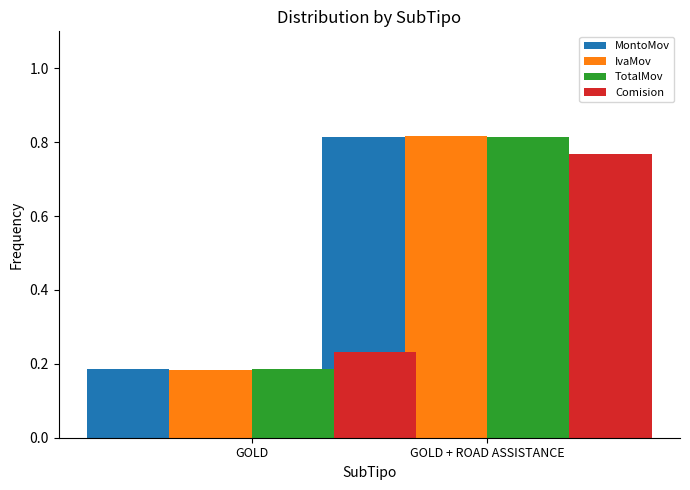

Which label corresponds to the largest value in the chart?

GOLD + ROAD ASSISTANCE